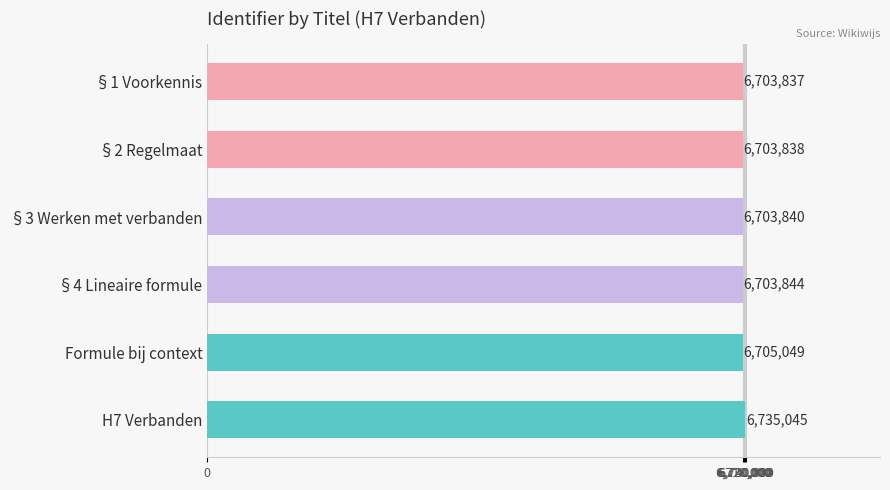

Where is the data nearest to the value 6719441?

Formule bij context